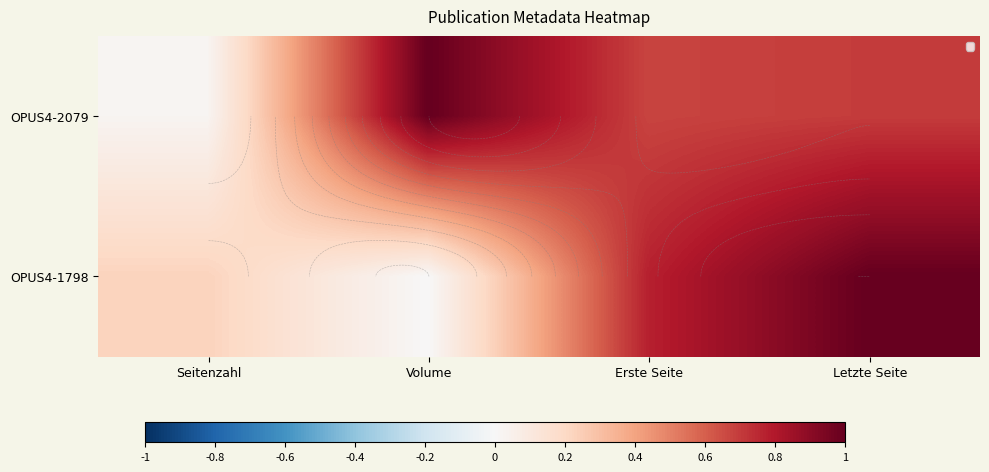

Is the value of OPUS4-1798 at Erste Seite greater than the value of OPUS4-2079 at Volume?

No